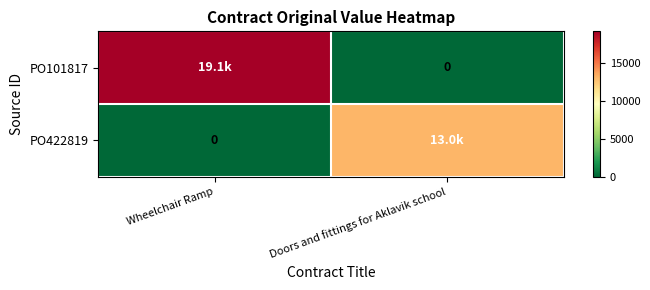

What is the spread (max minus min) of values at Doors and fittings for Aklavik school?

13000